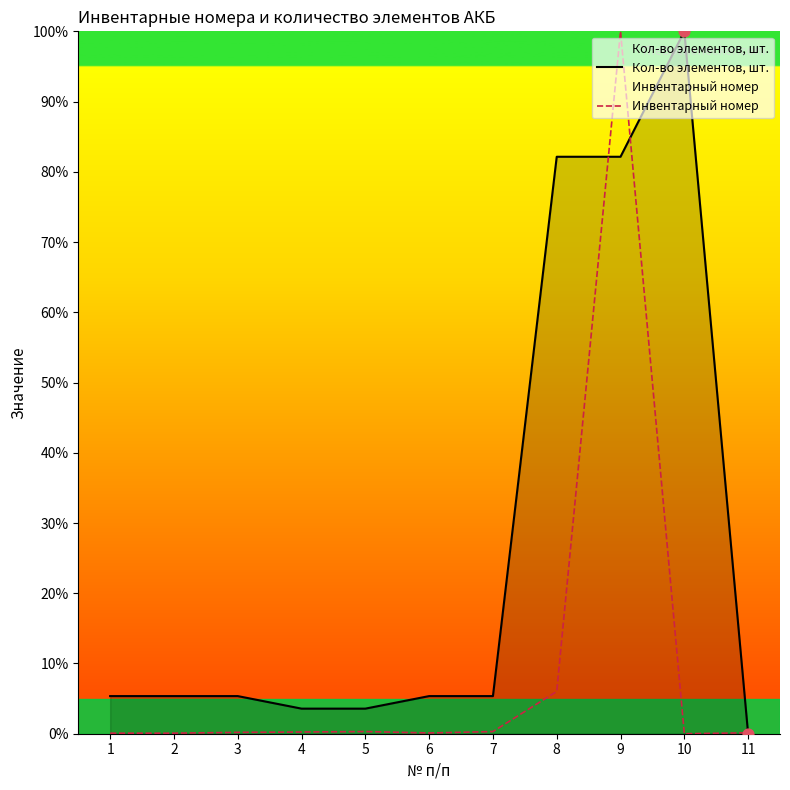

Which series has the largest Y range (max minus min)?

Кол-во элементов, шт.